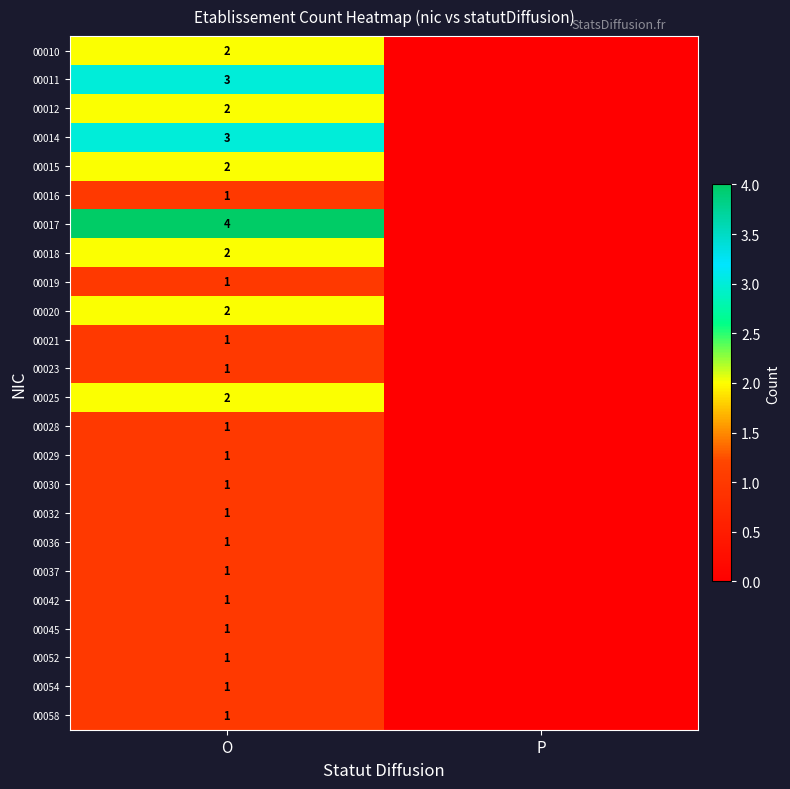

What is the difference between the highest and lowest values at O?

3